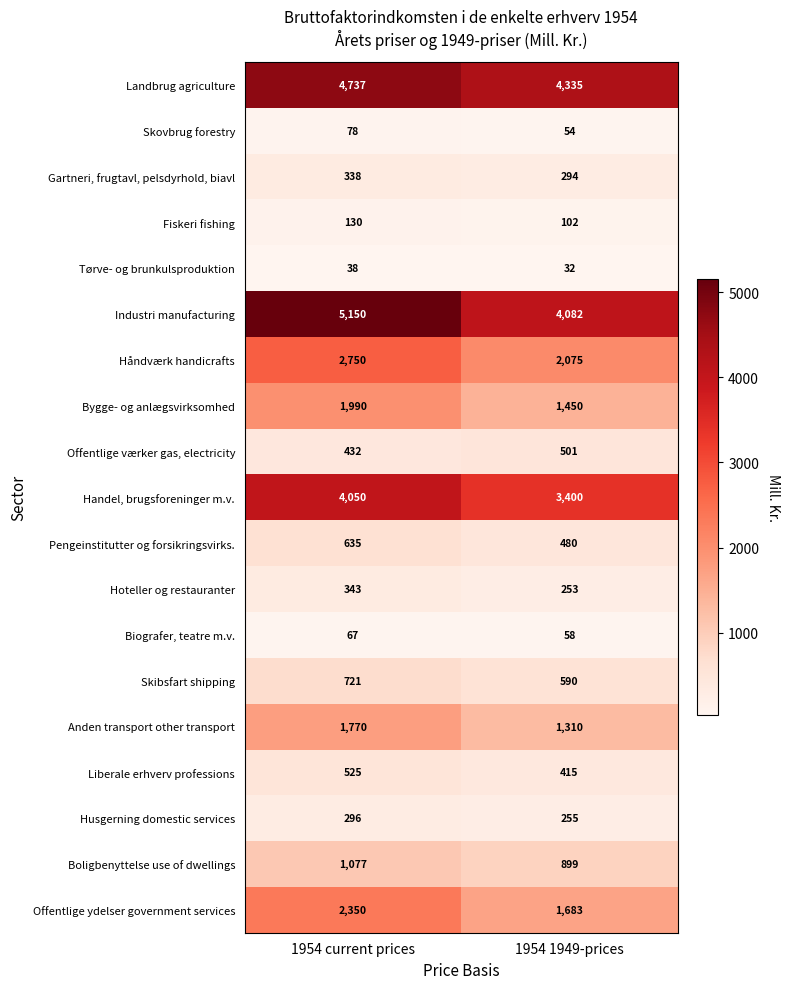

At which category is the sum across all series the highest?

1954 current prices